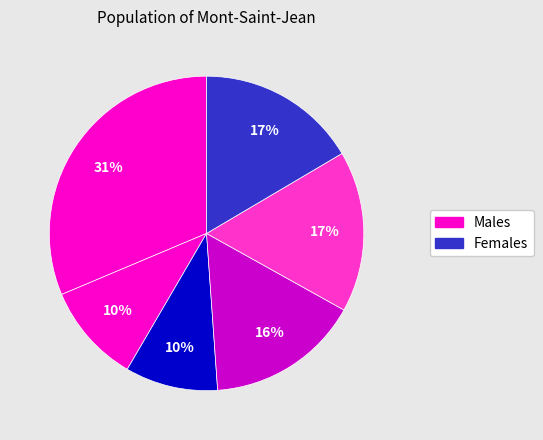

How many segments does this pie chart have?

6